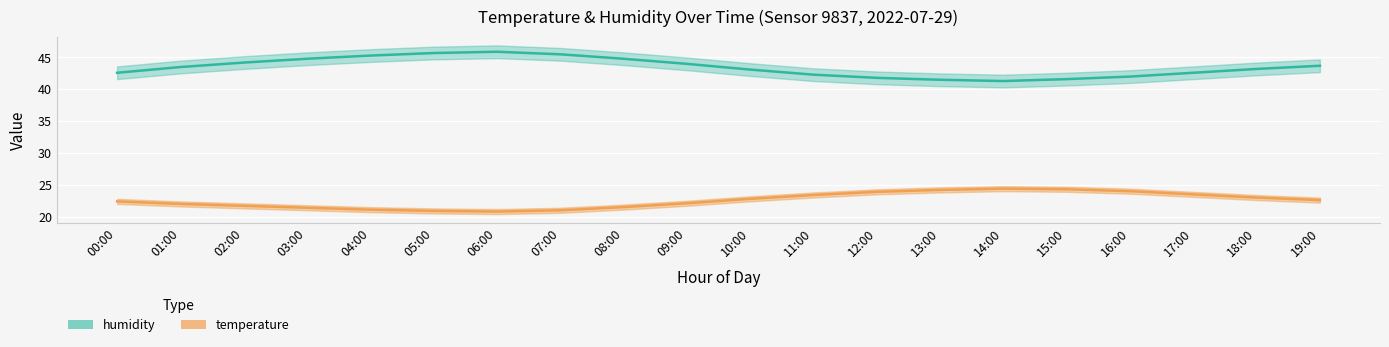

What is the sum of the temperature values at 10:00 and 12:00?

46.7